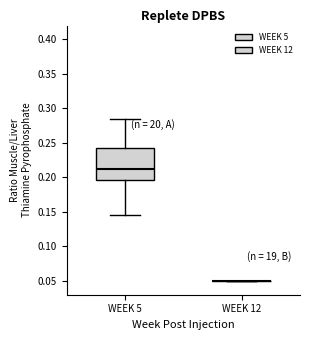

Reading left to right, transcribe this box plot: for each box, give where its median line is, the range the box spans, and where its two whiskers end, as read against the y-axis. The values are not printed on the chart, so give them approximately, as read against the axis.

WEEK 5: median 0.215, box 0.195 to 0.240, whiskers 0.145 to 0.285
WEEK 12: box collapsed to a line at 0.050, whiskers 0.050 to 0.050